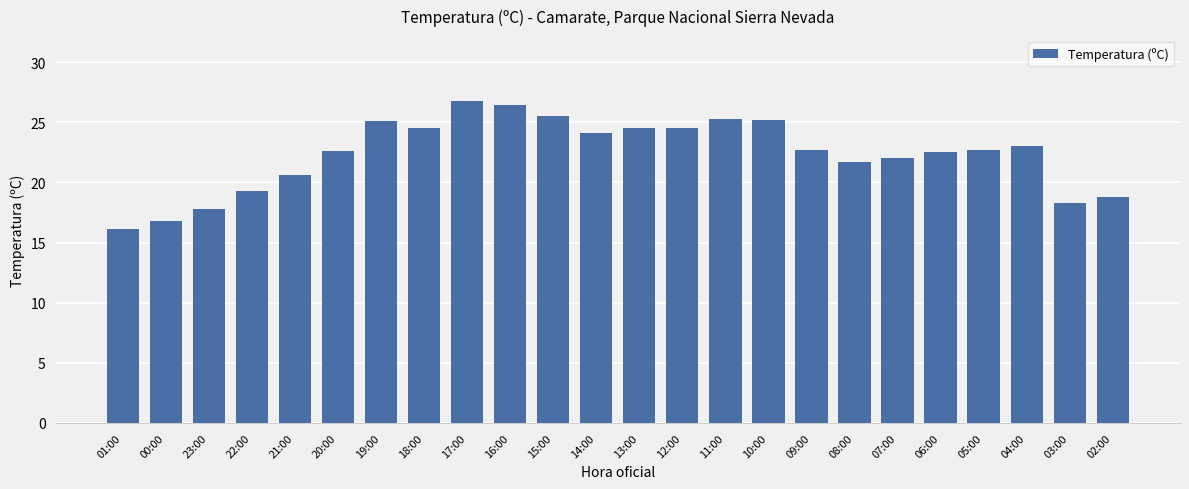

What is the approximate value at 11:00?

25.3